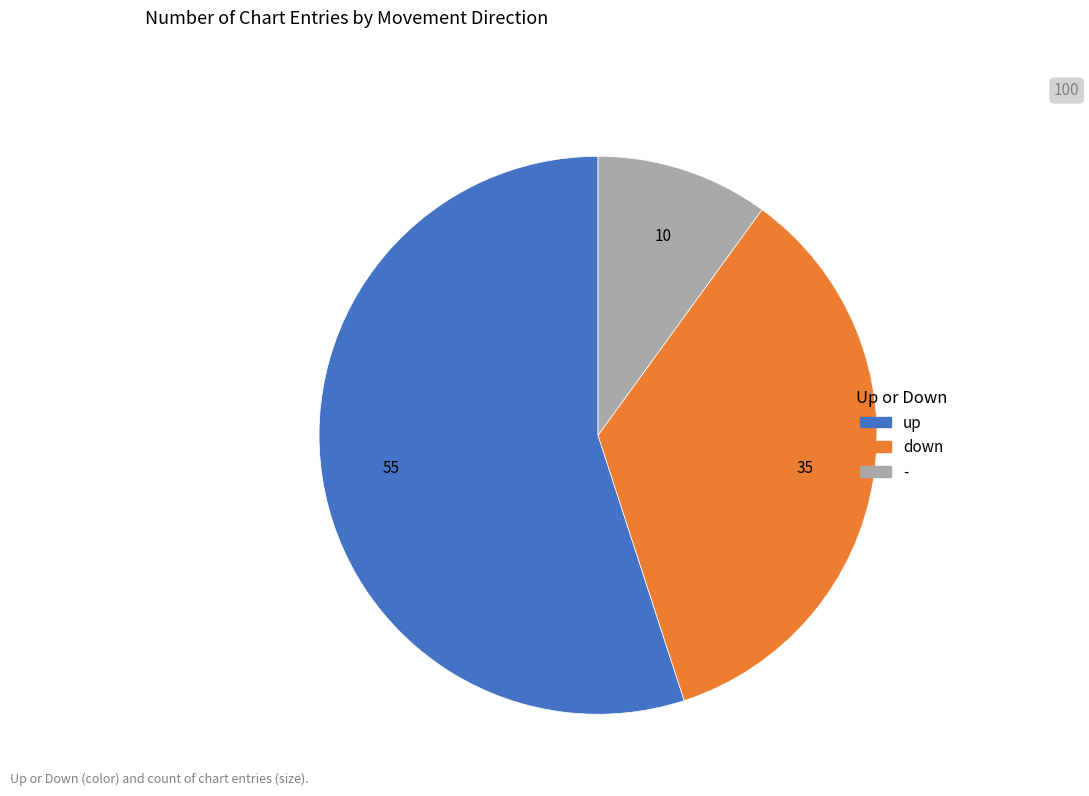

True or false: down accounts for 43% of the total.

False